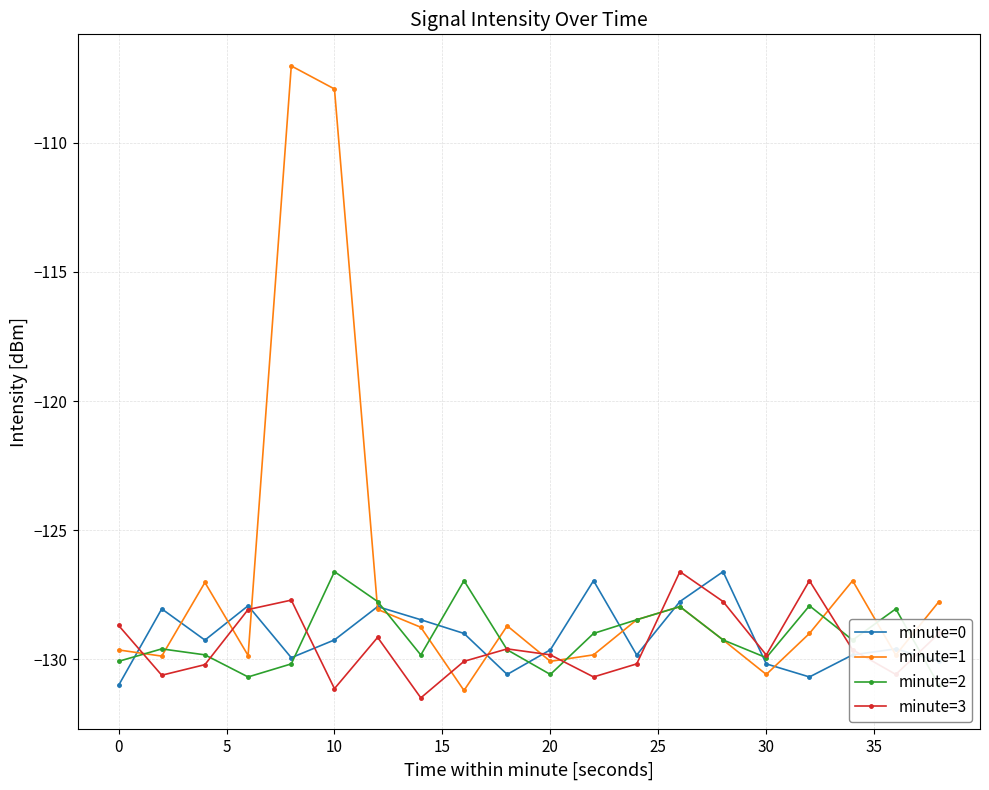

True or false: minute=3 has a value of -214.7 at 0.

False